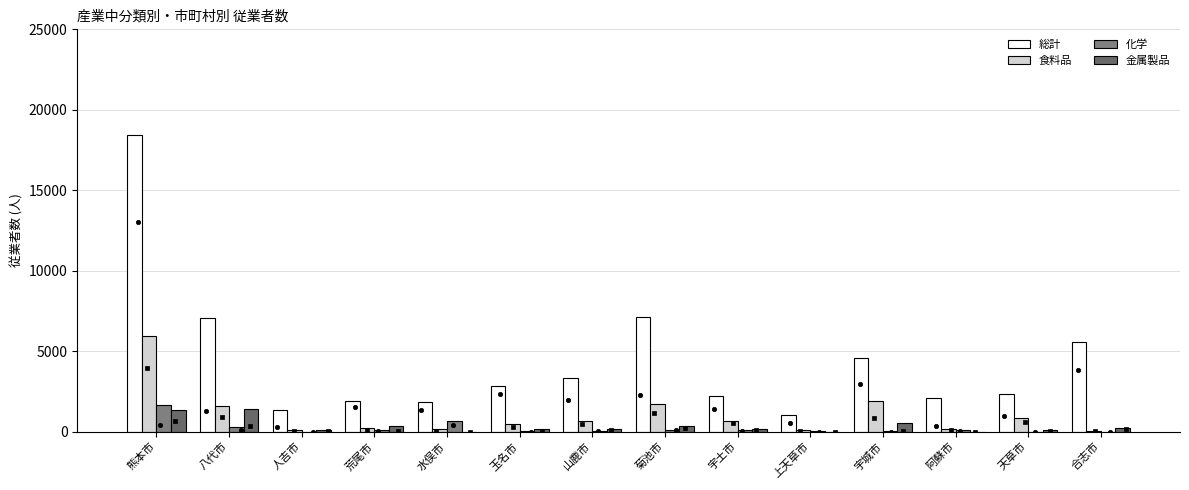

What are all the series names shown in the legend?

総計, 食料品, 化学, 金属製品